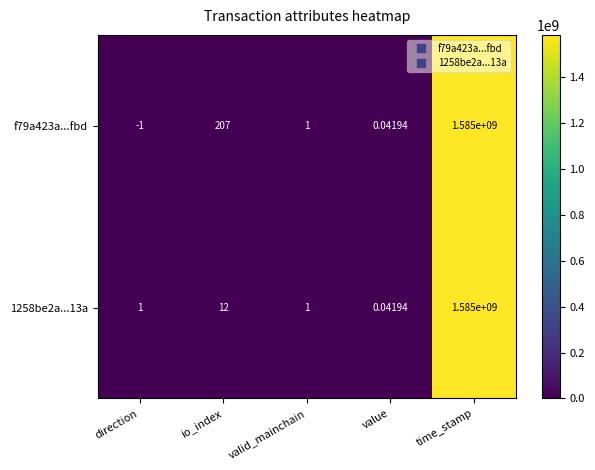

Where is 1258be2a...13a nearest to the value 792500000?

io_index